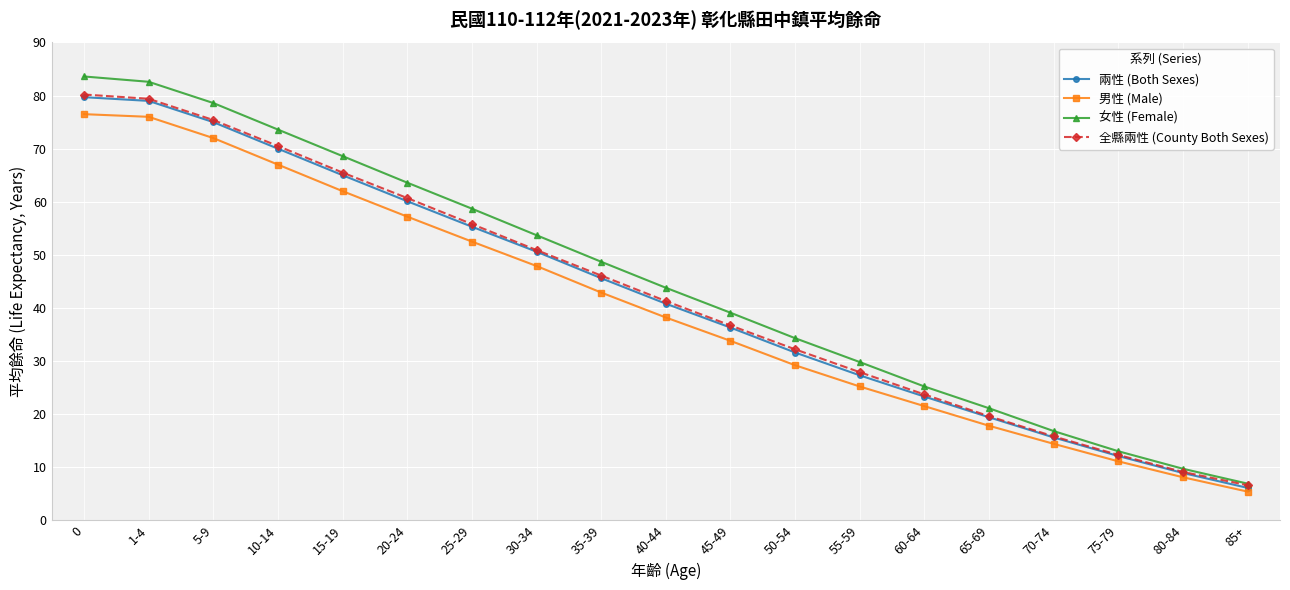

What are all the series names shown in the legend?

兩性 (Both Sexes), 男性 (Male), 女性 (Female), 全縣兩性 (County Both Sexes)